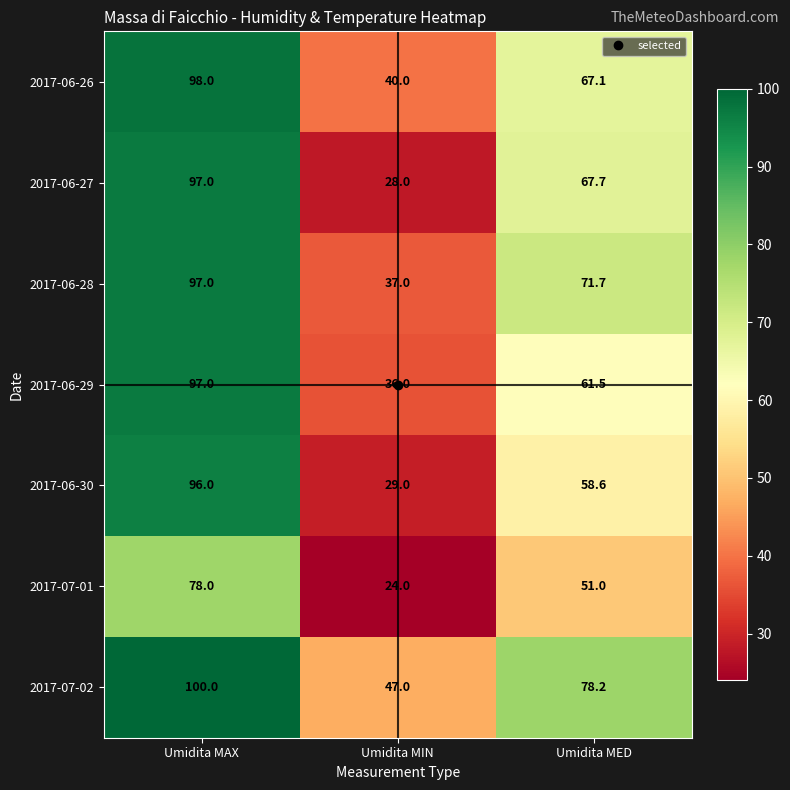

Count the number of categories in the chart.

3